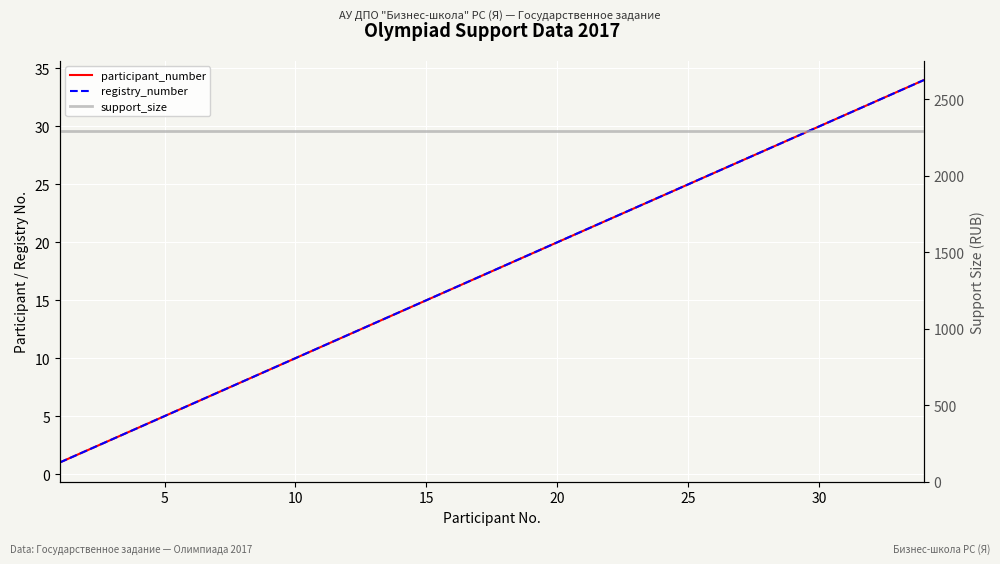

What is the greatest value displayed?

2293.6